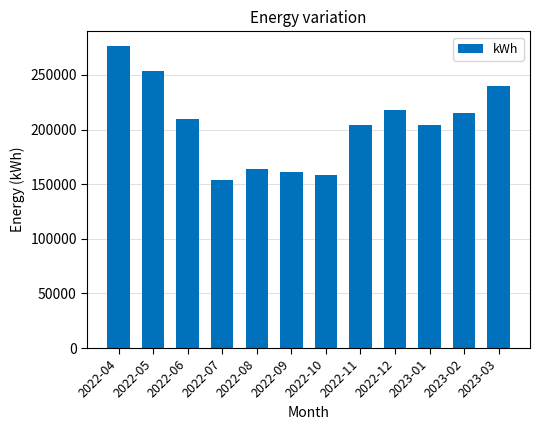

What is the maximum value shown in the chart?

276087